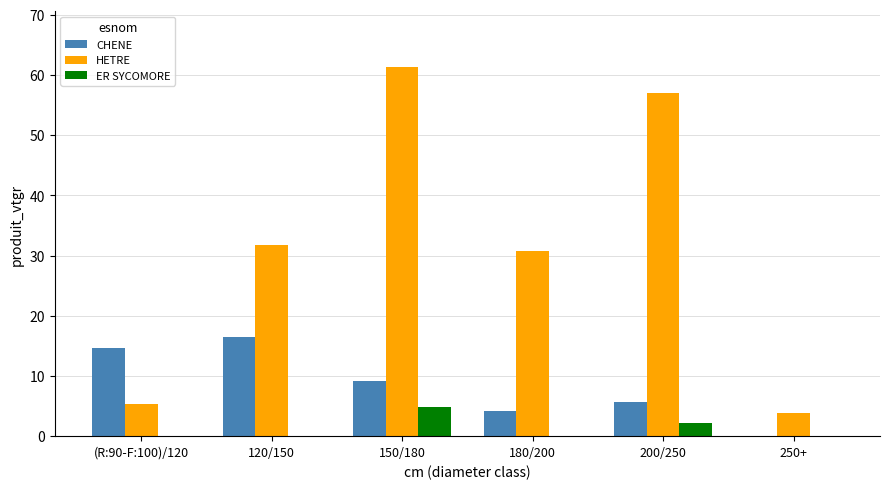

Which series has the largest range (max minus min)?

HETRE